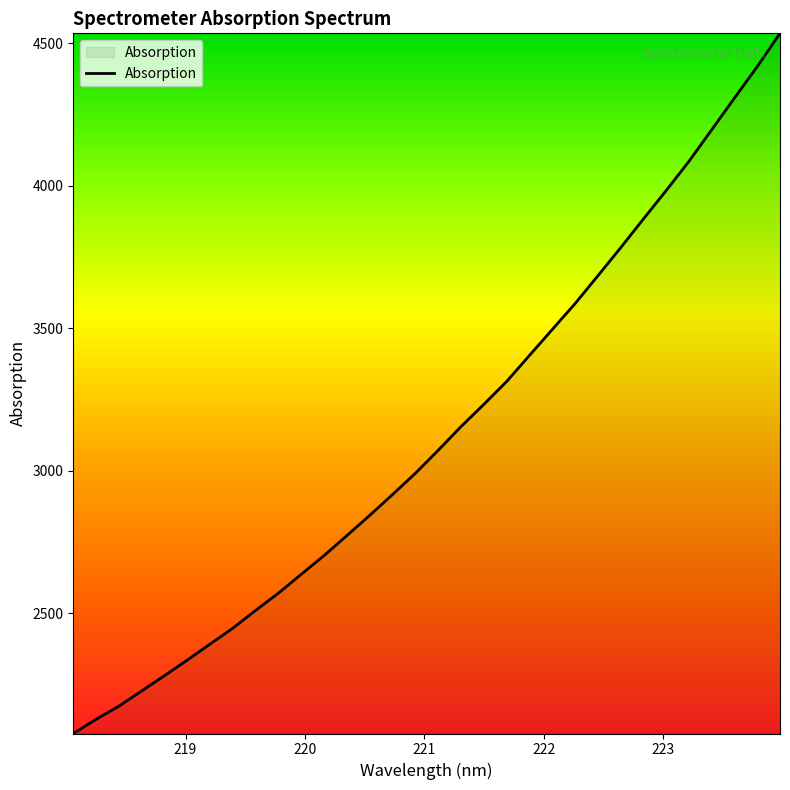

How many values are below 3071?

16